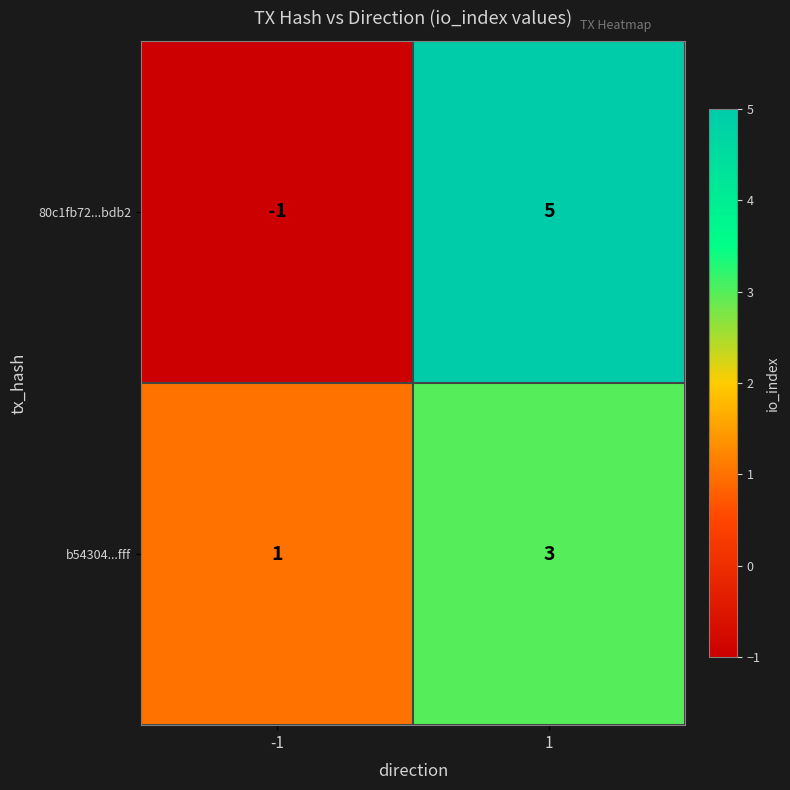

Is it true that 80c1fb72...bdb2 equals -1 at -1?

True